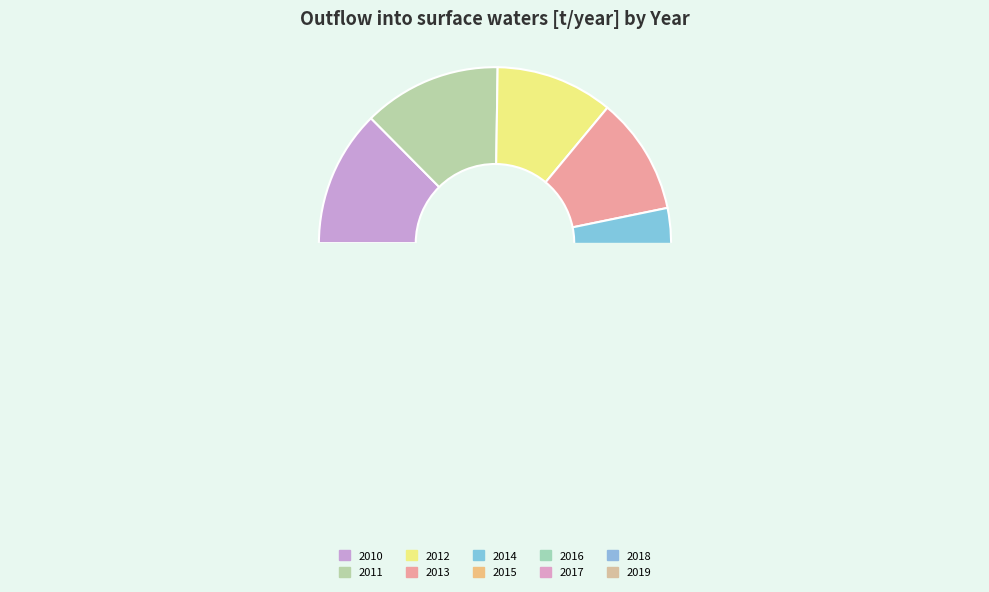

True or false: 2014 accounts for 1% of the total.

False